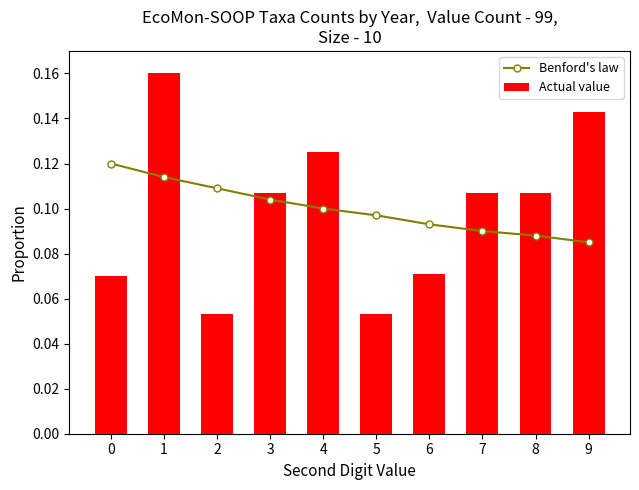

What is the maximum value for Benford's law?

0.1